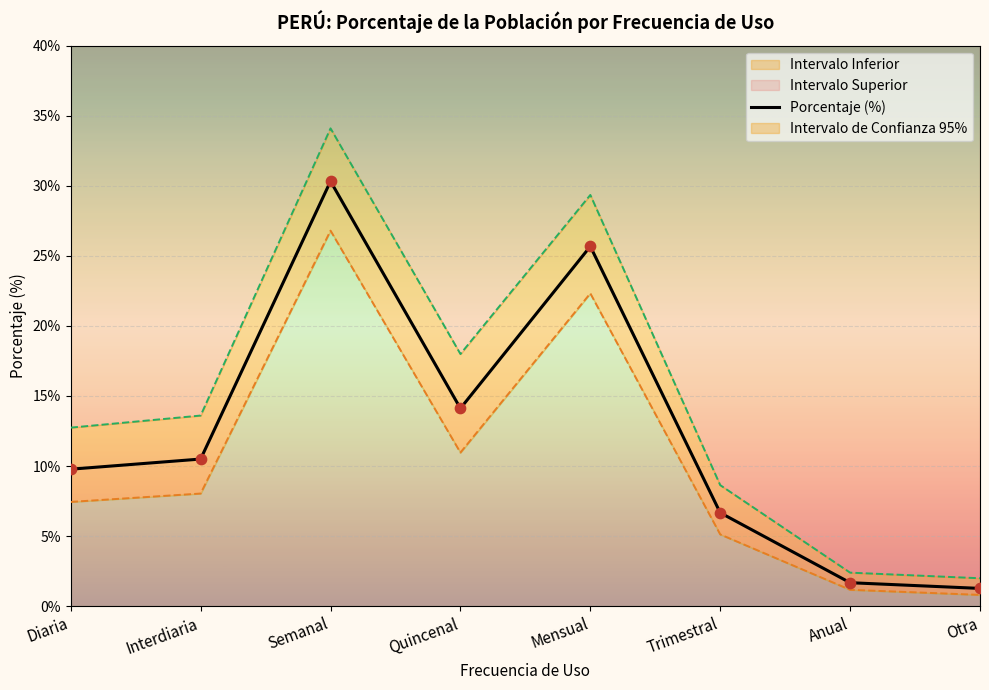

What is the change in value from Quincenal to Mensual?

+11.6